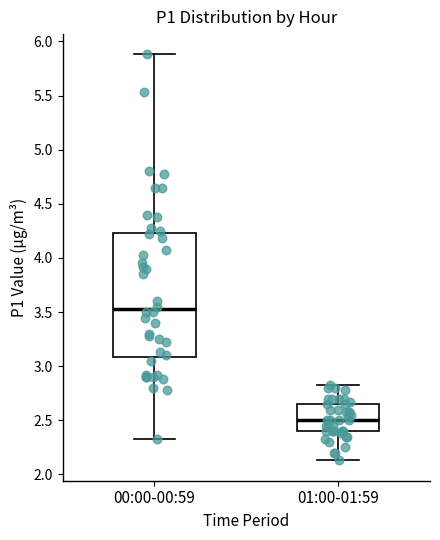

Comparing the boxes themselves (not the whiskers), which one is the tallest?

00:00-00:59